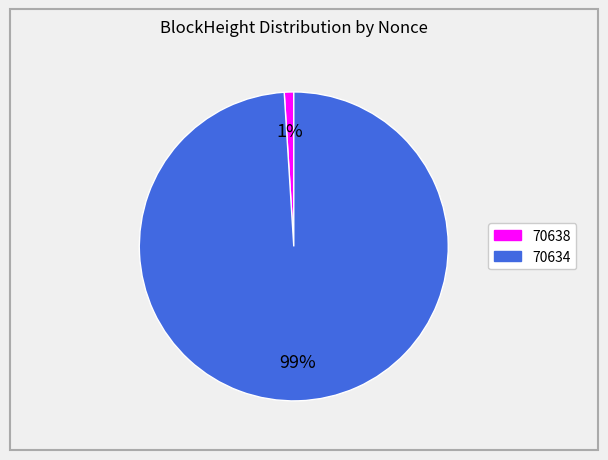

To the nearest percent, what is the difference between the 70638 and 70634 slice percentages?

98%